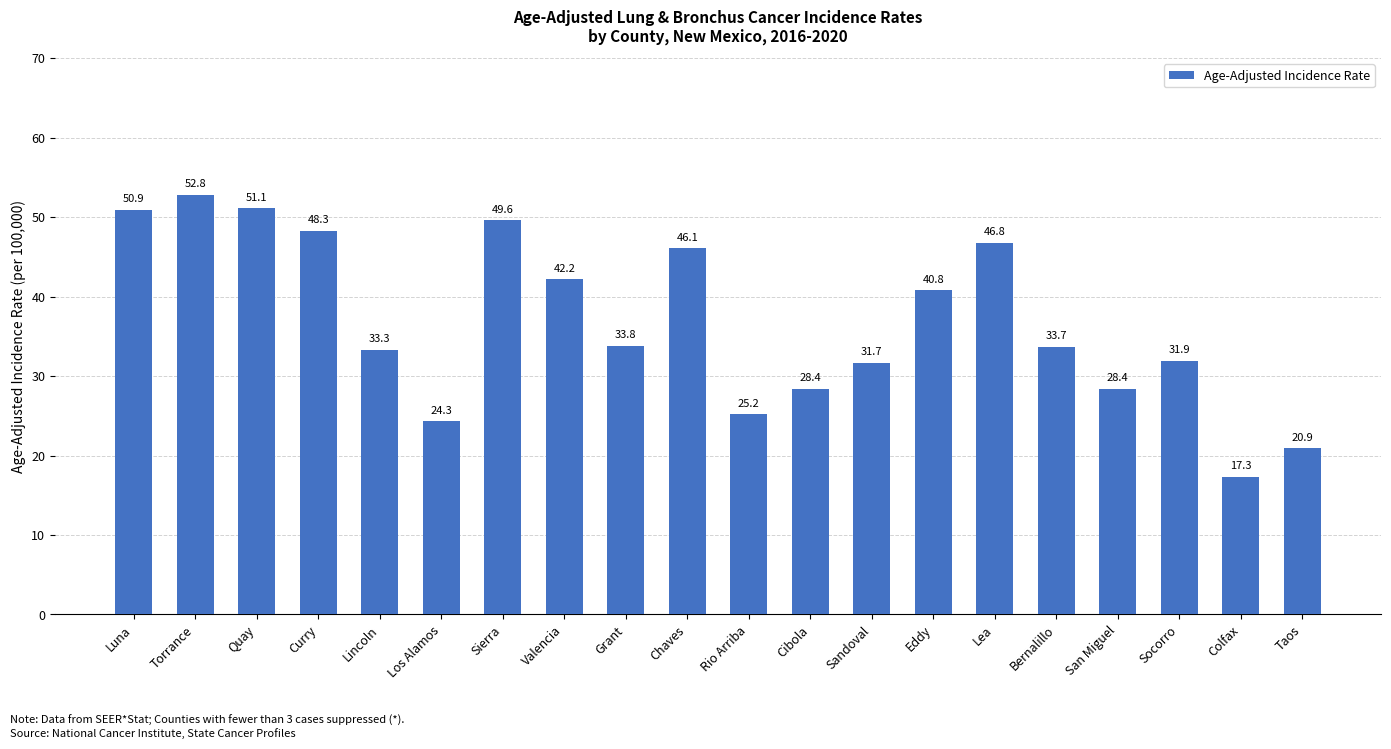

Does the chart contain stacked bars?

No